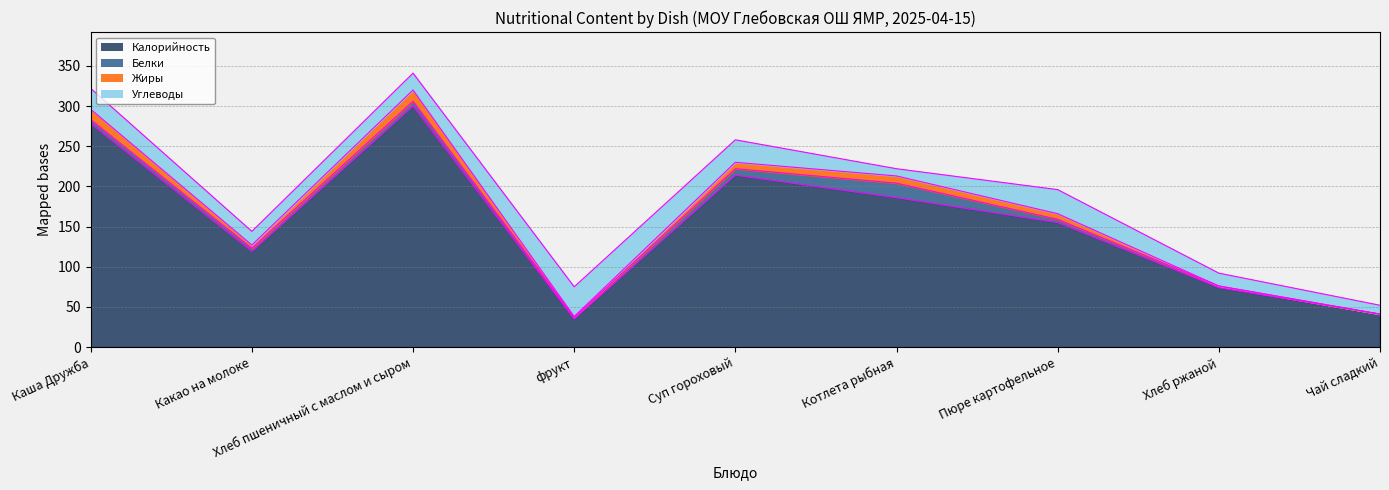

At which label does Калорийность first exceed 155?

Каша Дружба